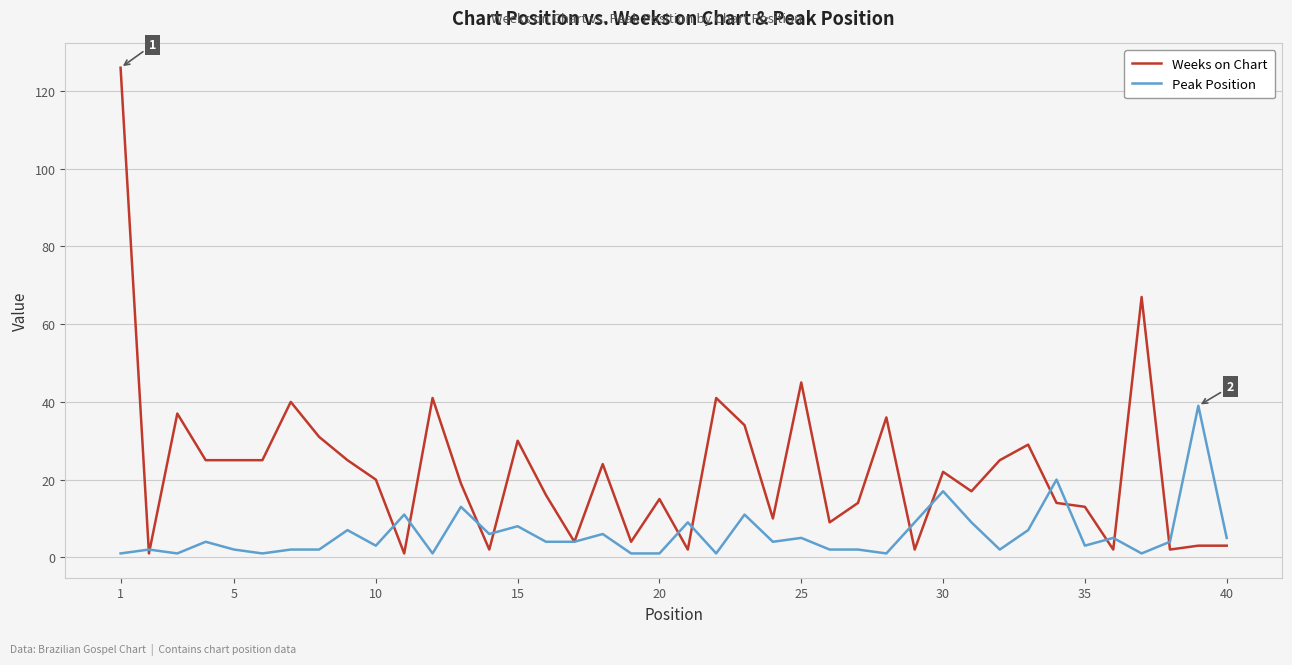

Which series has the largest total across all categories?

Weeks on Chart